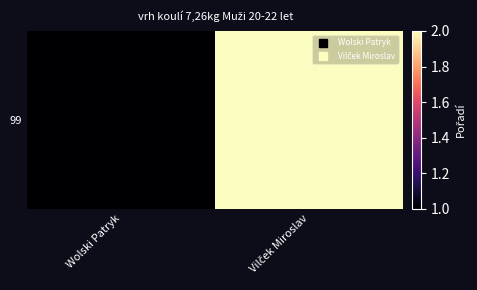

Reading right to left, list all the values displayed in this chart.

Vilček Miroslav=2	Wolski Patryk=1